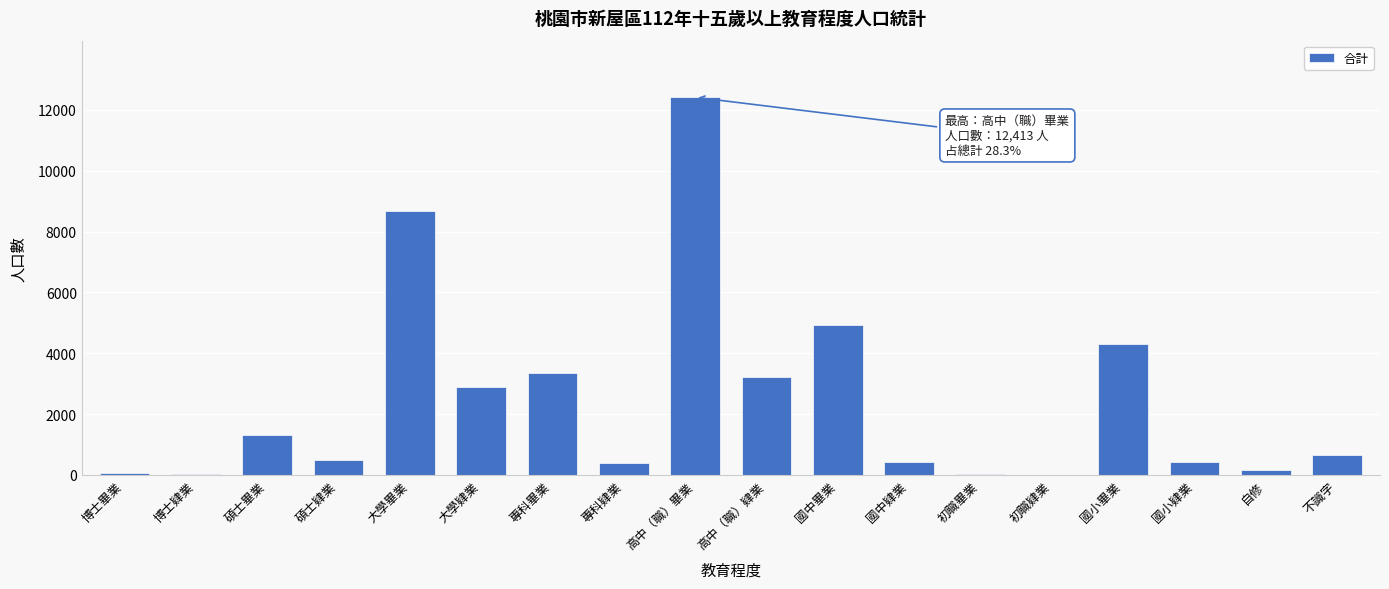

Between 國小畢業 and 初職肄業, which is larger?

國小畢業